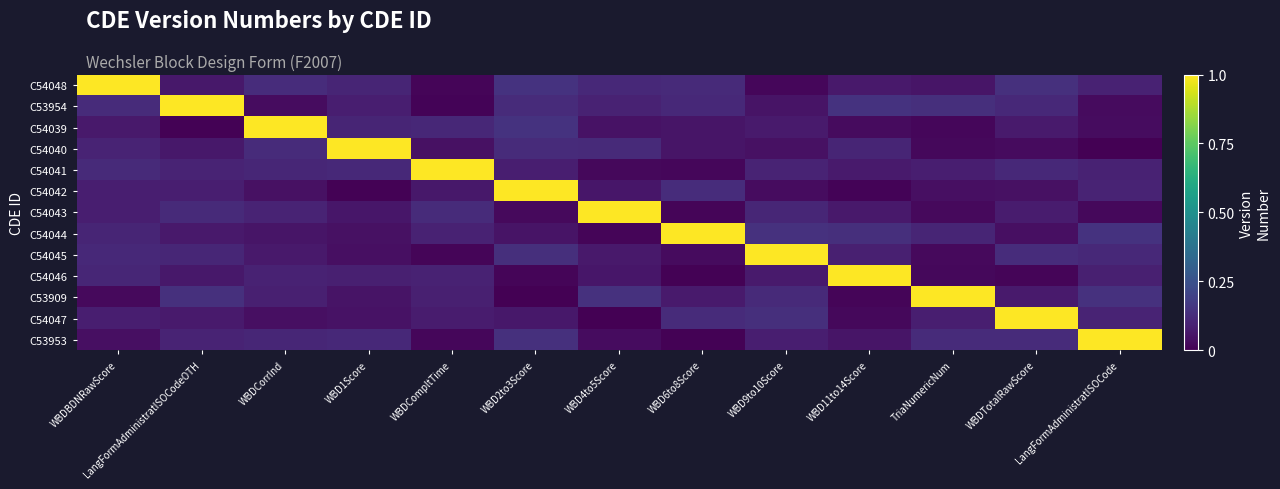

At how many categories does at least one series exceed 0?

13